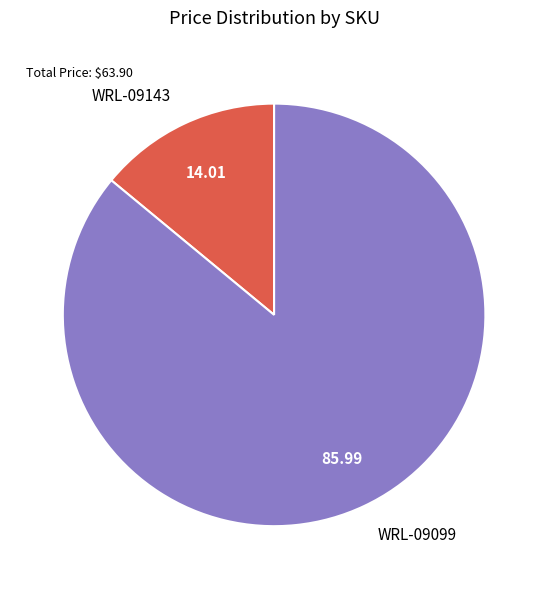

Approximately how many times larger is the value at WRL-09099 compared to WRL-09143?

6.1